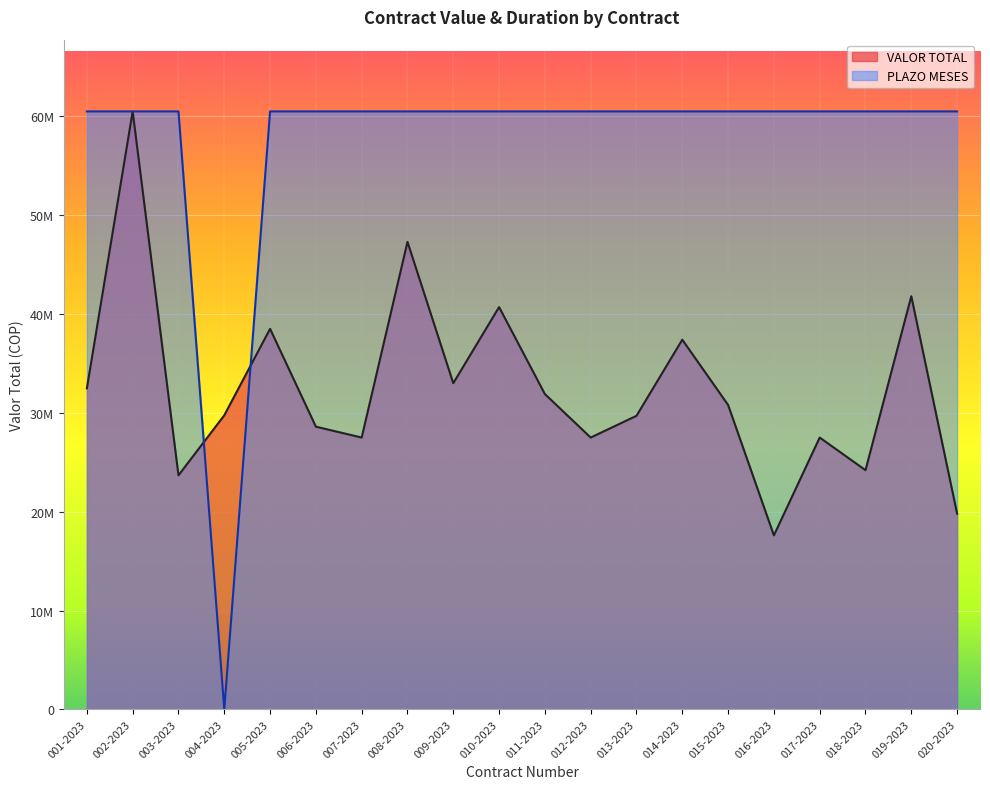

What are all the series names shown in the legend?

VALOR TOTAL, PLAZO MESES